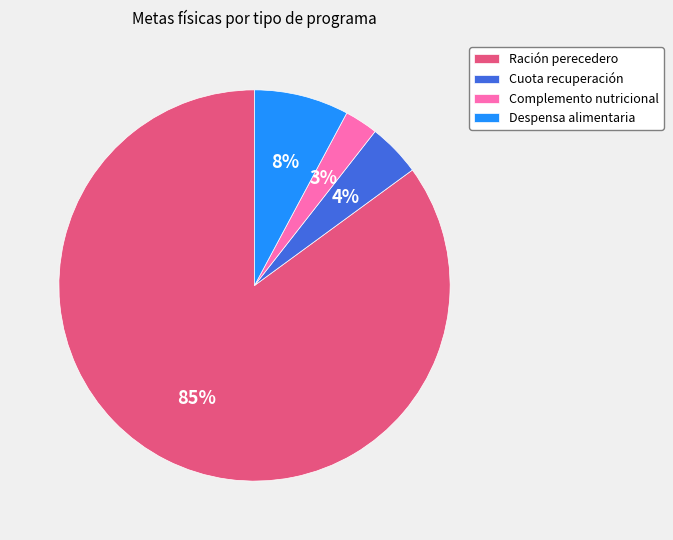

Combined, do Ración perecedero and Despensa alimentaria account for over 50%?

Yes